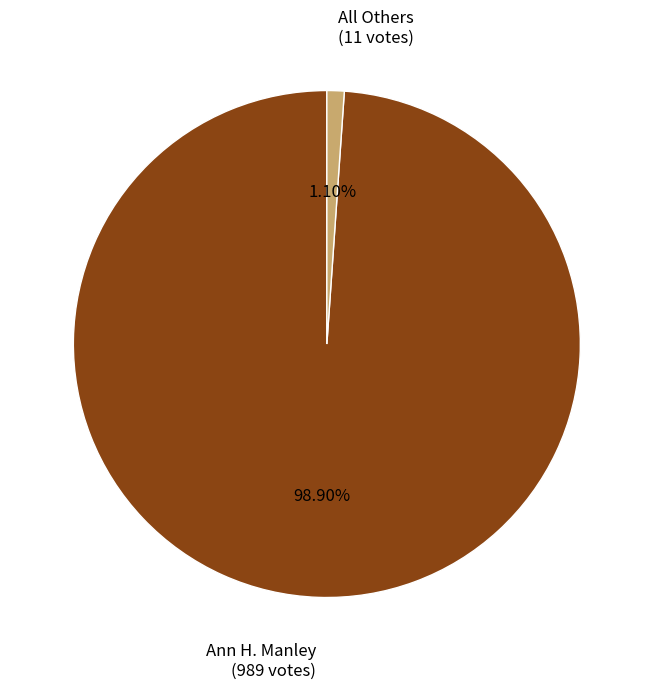

To the nearest percent, what is the difference between the All Others and Ann H. Manley slice percentages?

98%